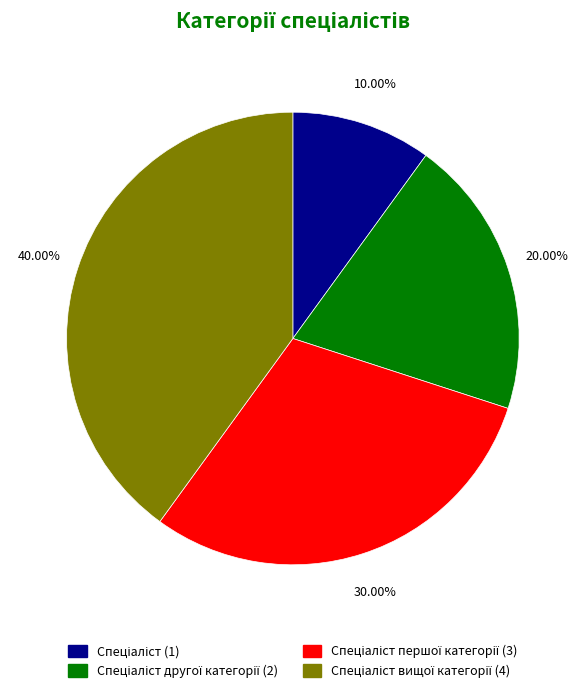

Is there a majority slice in this chart?

No